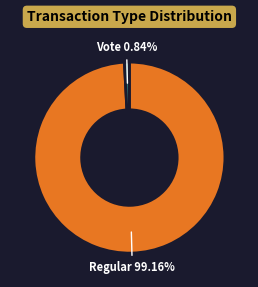

Is there any slice that represents more than half of the pie?

Yes